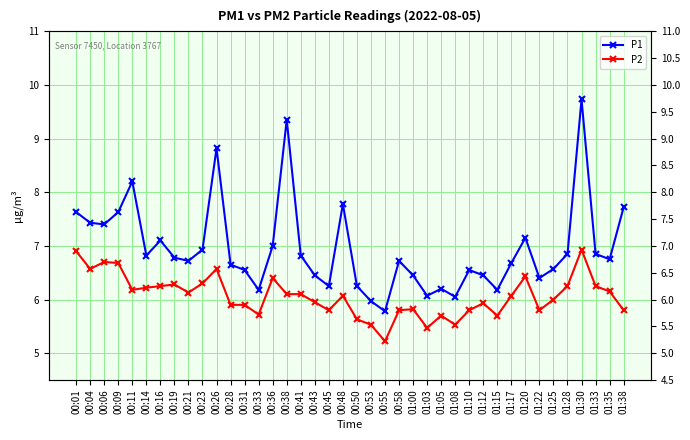

Reading left to right, list all the values displayed in this chart.

P1: 00:01=7.6	00:04=7.4	00:06=7.4	00:09=7.6	00:11=8.2	00:14=6.8	00:16=7.1	00:19=6.8	00:21=6.7	00:23=6.9	00:26=8.8	00:28=6.7	00:31=6.5	00:33=6.2	00:36=7.0	00:38=9.3	00:41=6.8	00:43=6.5	00:45=6.2	00:48=7.8	00:50=6.2	00:53=6.0	00:55=5.8	00:58=6.7	01:00=6.5	01:03=6.1	01:05=6.2	01:08=6.0	01:10=6.5	01:12=6.5	01:15=6.2	01:17=6.7	01:20=7.2	01:22=6.4	01:25=6.6	01:28=6.8	01:30=9.7	01:33=6.8	01:35=6.8	01:38=7.7
P2: 00:01=6.9	00:04=6.6	00:06=6.7	00:09=6.7	00:11=6.2	00:14=6.2	00:16=6.2	00:19=6.3	00:21=6.1	00:23=6.3	00:26=6.6	00:28=5.9	00:31=5.9	00:33=5.7	00:36=6.4	00:38=6.1	00:41=6.1	00:43=6.0	00:45=5.8	00:48=6.1	00:50=5.6	00:53=5.5	00:55=5.2	00:58=5.8	01:00=5.8	01:03=5.5	01:05=5.7	01:08=5.5	01:10=5.8	01:12=5.9	01:15=5.7	01:17=6.1	01:20=6.4	01:22=5.8	01:25=6.0	01:28=6.2	01:30=6.9	01:33=6.2	01:35=6.2	01:38=5.8